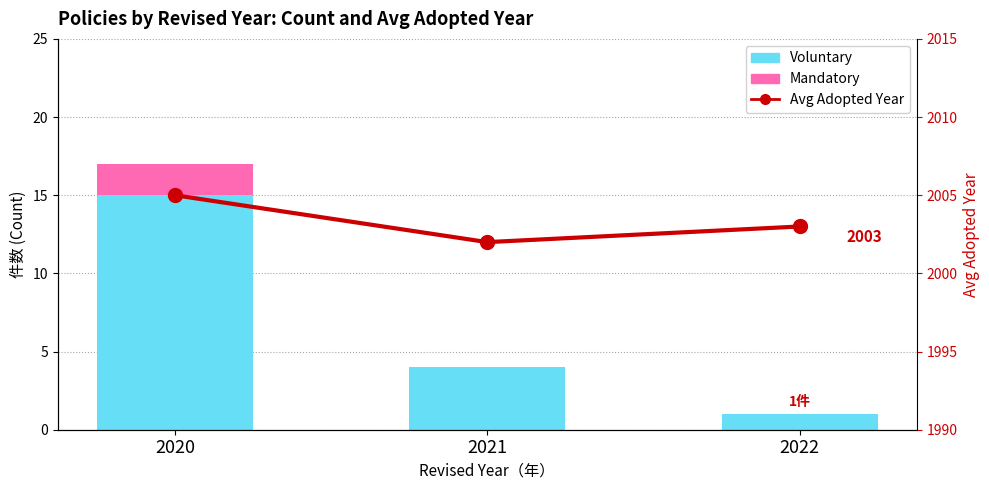

Is it true that Avg Adopted Year equals 3133 at 2020?

False